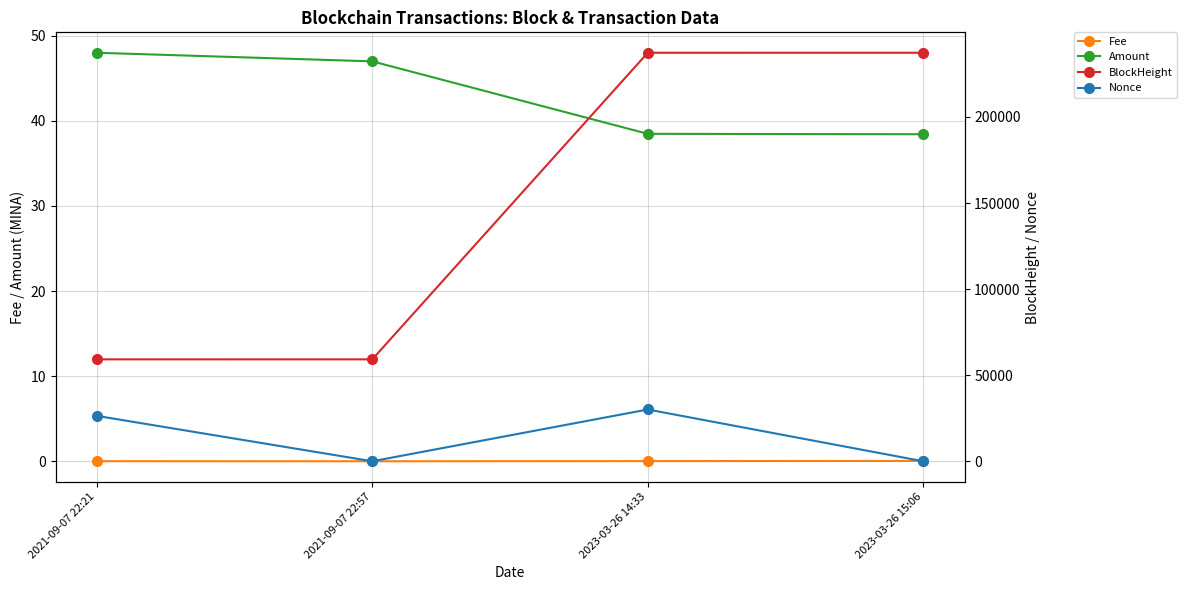

True or false: Amount and BlockHeight cross at least once.

False